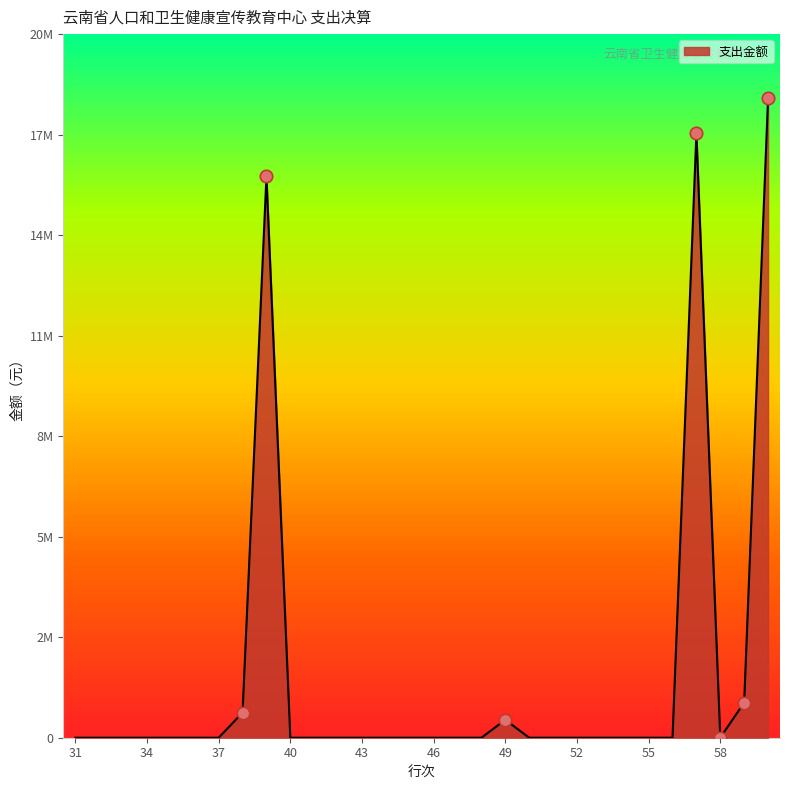

Which has a higher value, 45 or 47?

45